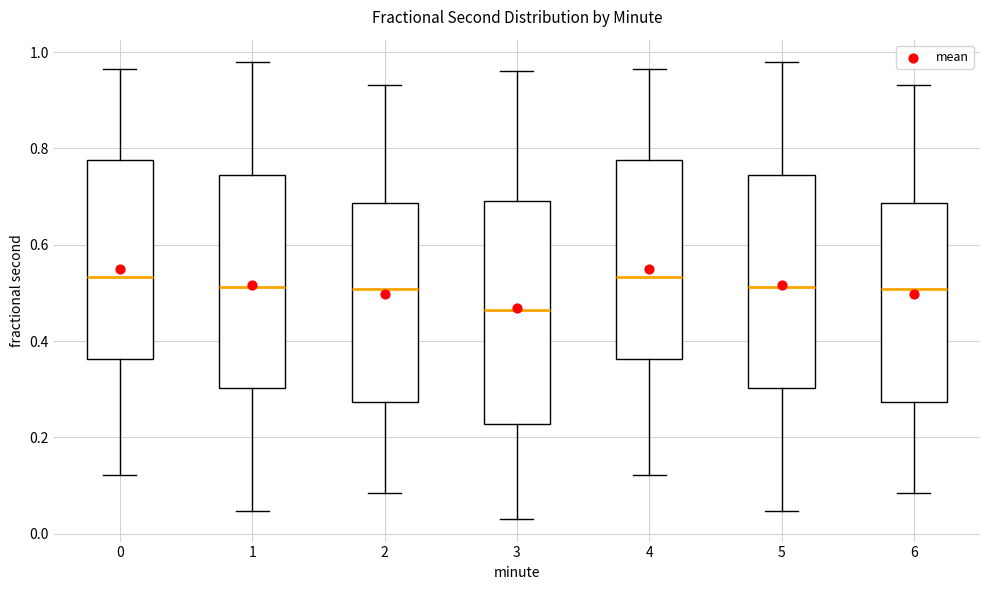

Reading left to right, transcribe this box plot: for each box, give where its median line is, the range the box spans, and where its two whiskers end, as read against the y-axis. The values are not printed on the chart, so give them approximately, as read against the axis.

0: median 0.54, box 0.36 to 0.78, whiskers 0.12 to 0.96
1: median 0.52, box 0.30 to 0.74, whiskers 0.04 to 0.98
2: median 0.50, box 0.28 to 0.68, whiskers 0.08 to 0.94
3: median 0.46, box 0.22 to 0.70, whiskers 0.04 to 0.96
4: median 0.54, box 0.36 to 0.78, whiskers 0.12 to 0.96
5: median 0.52, box 0.30 to 0.74, whiskers 0.04 to 0.98
6: median 0.50, box 0.28 to 0.68, whiskers 0.08 to 0.94